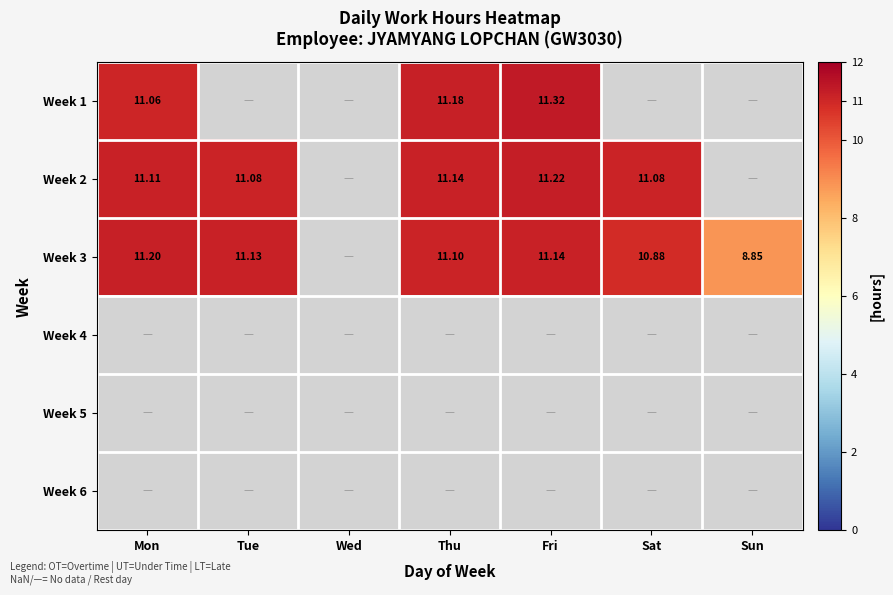

What is the minimum value shown in the chart?

8.8